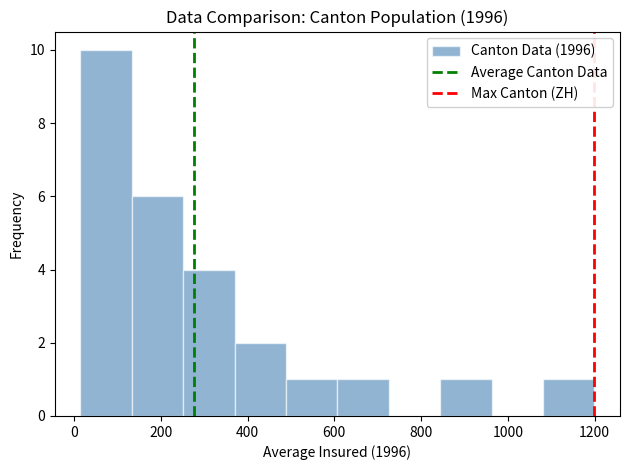

How tall is the bar that spans 600 to 720 on the x-axis? Neither the bar edges nor the heights are printed on the chart, so give them approximately, as read against the axes.

1